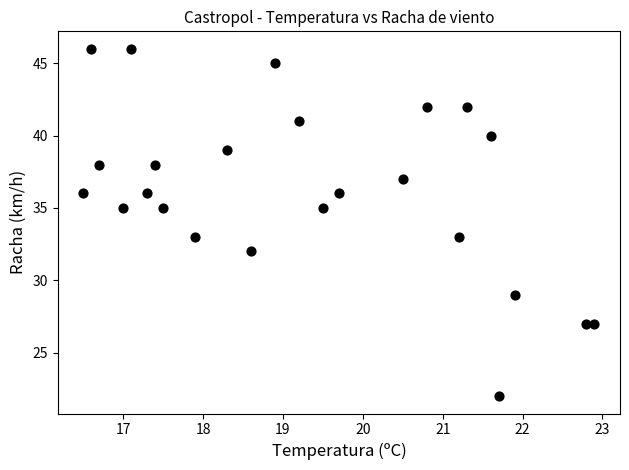

What is the range of Y values (max minus min)?

24